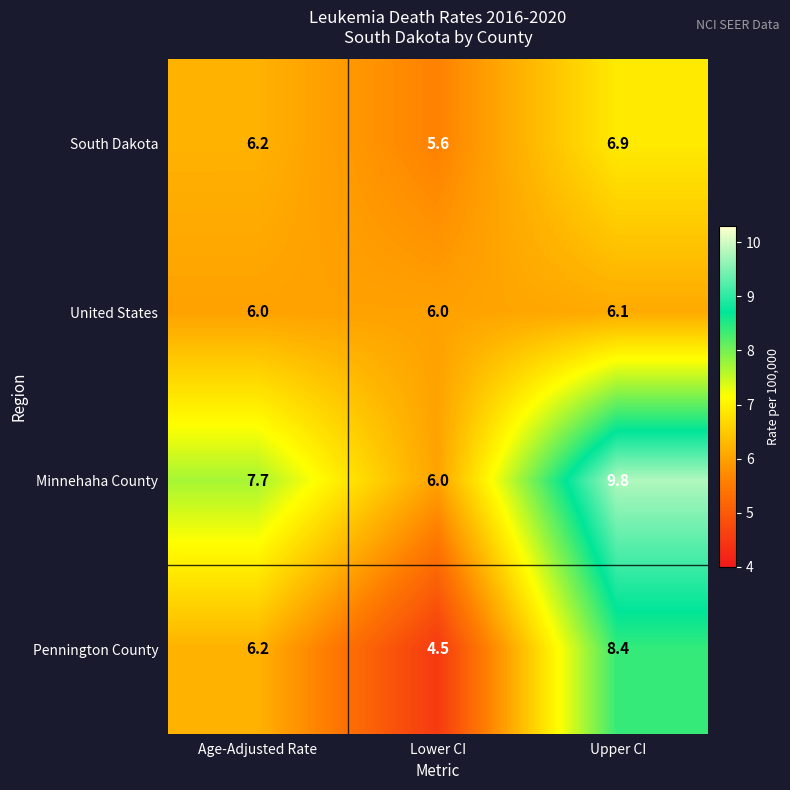

Reading left to right, list all the values displayed in this chart.

South Dakota: 6.2	5.6	6.9
United States: 6.0	6.0	6.1
Minnehaha County: 7.7	6.0	9.8
Pennington County: 6.2	4.5	8.4